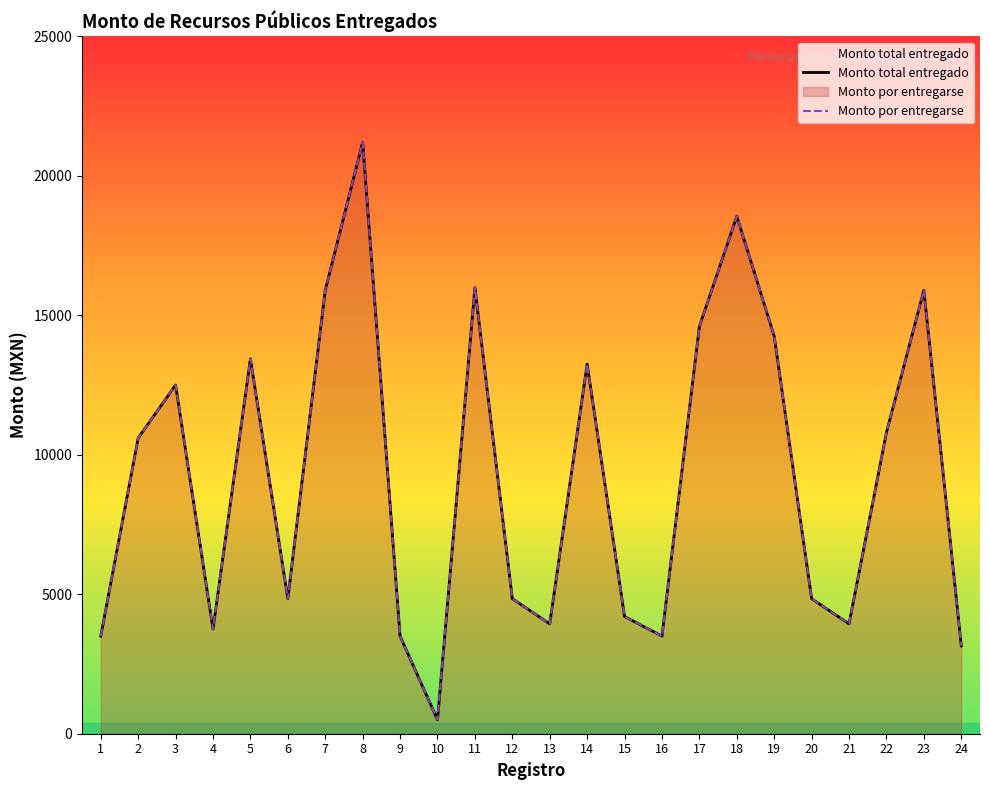

What is the lowest value of the Monto por entregarse series?

500.0